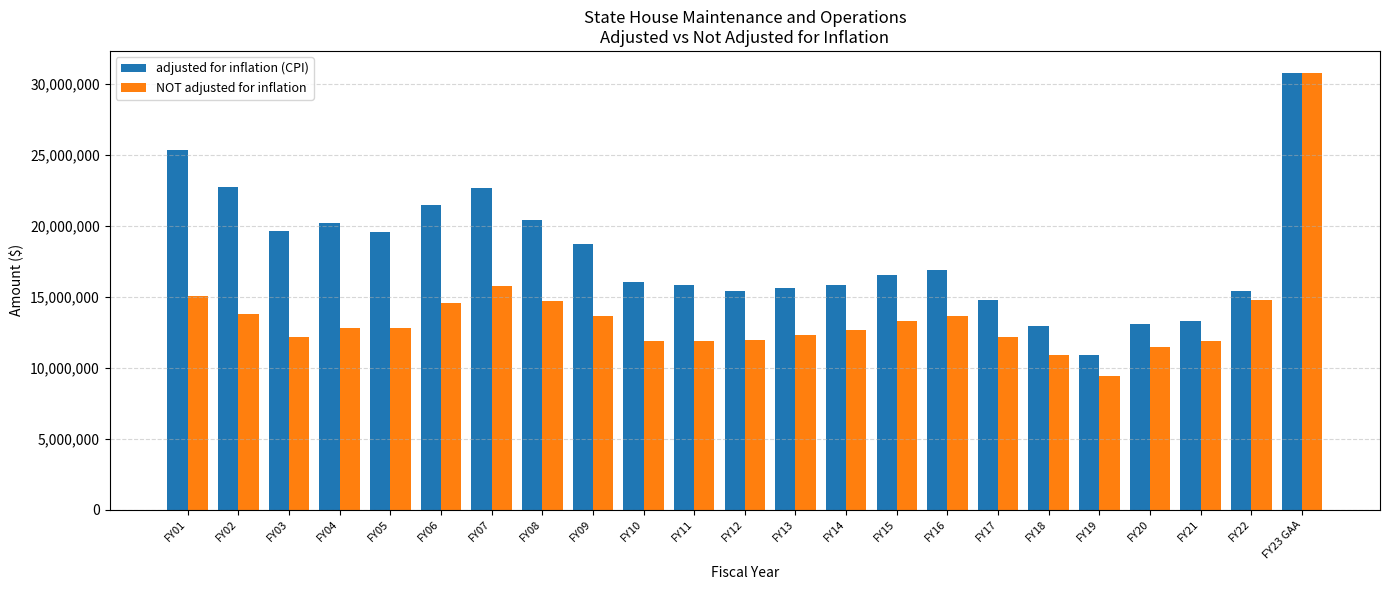

How many data points in NOT adjusted for inflation are less than 12765755?

11